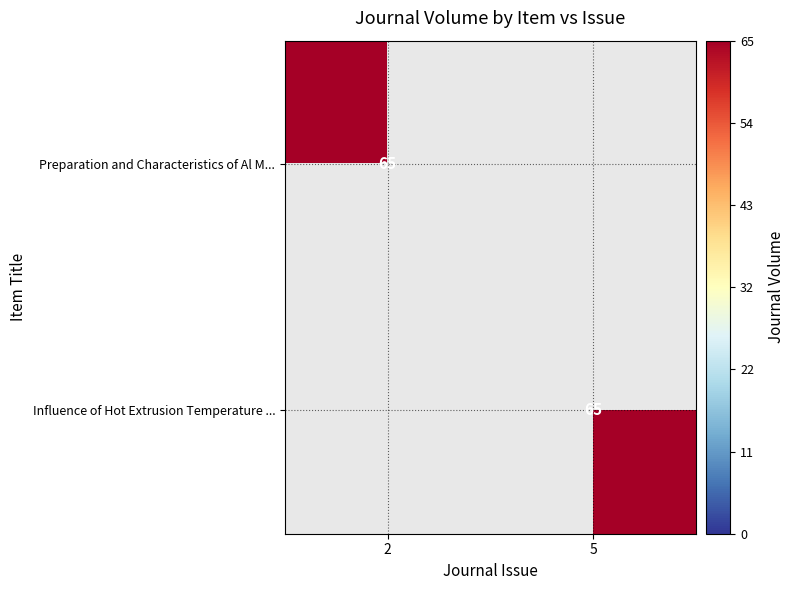

Which category has the lowest value across all series?

5